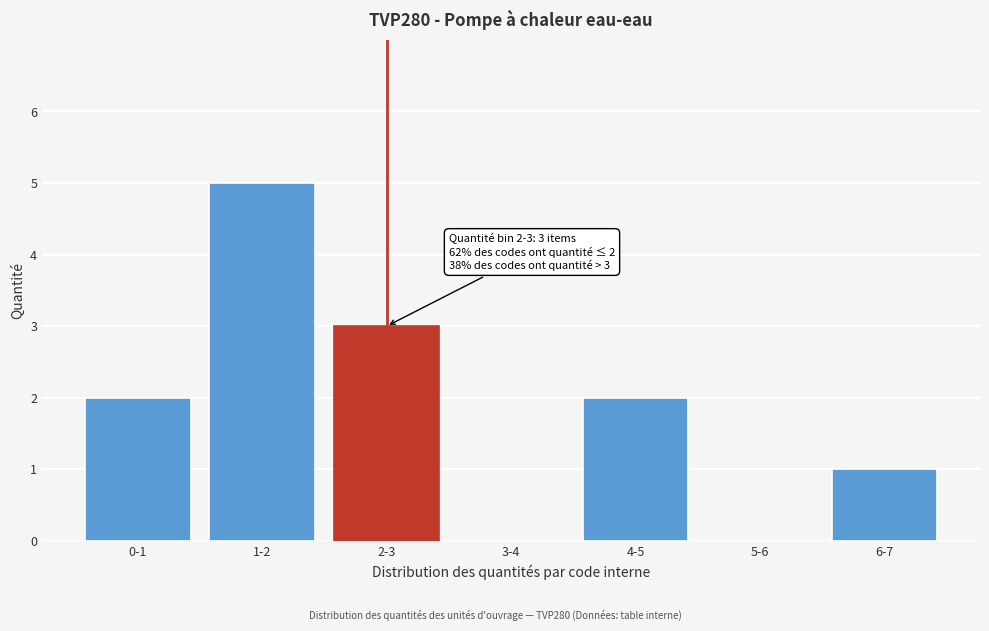

Reading left to right, list all the values displayed in this chart.

0-1=2	1-2=5	2-3=3	3-4=0	4-5=2	5-6=0	6-7=1